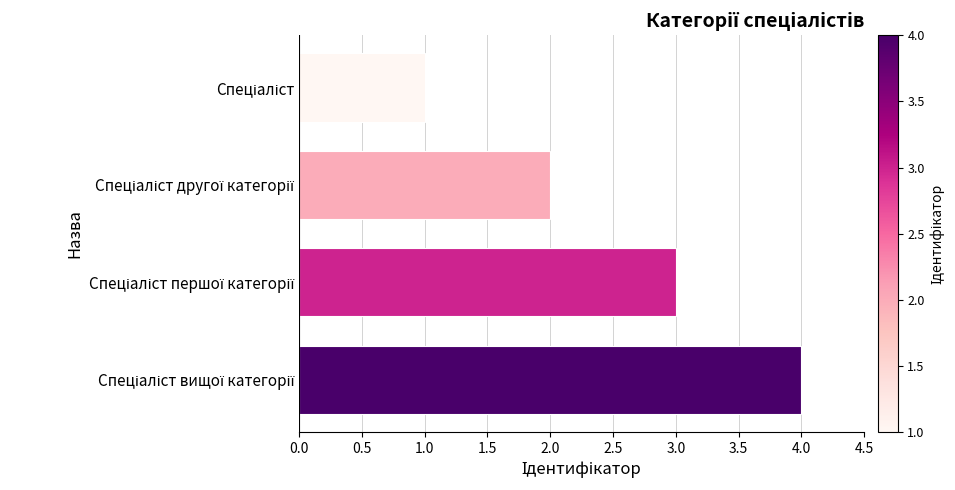

What is the difference between the maximum and minimum values?

3